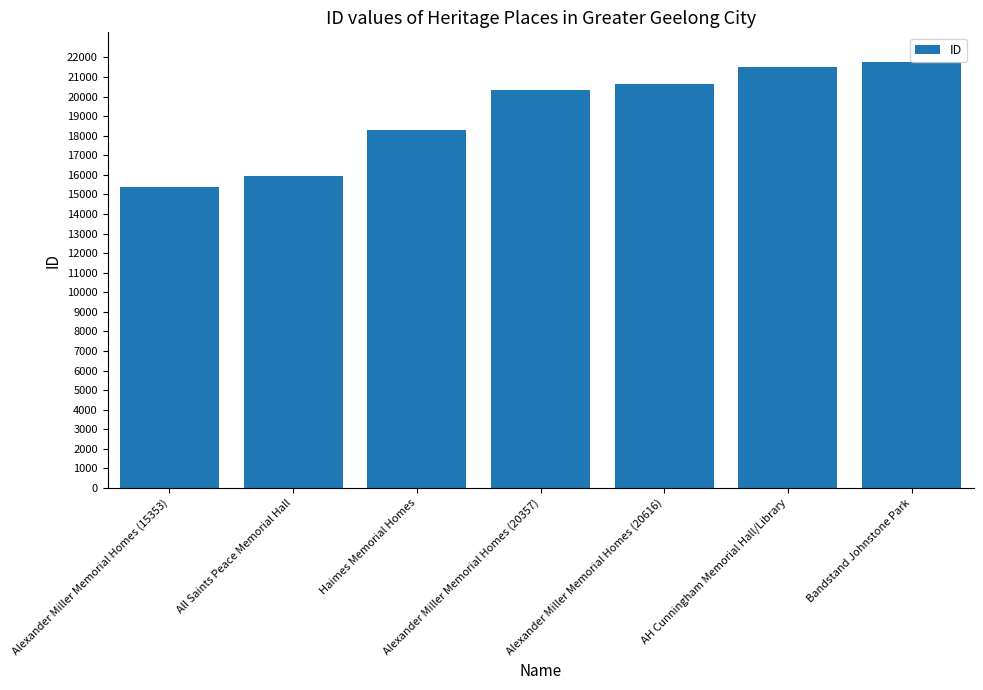

Reading right to left, list all the values displayed in this chart.

Bandstand Johnstone Park=21779	AH Cunningham Memorial Hall/Library=21516	Alexander Miller Memorial Homes (20616)=20616	Alexander Miller Memorial Homes (20357)=20357	Haimes Memorial Homes=18281	All Saints Peace Memorial Hall=15935	Alexander Miller Memorial Homes (15353)=15353